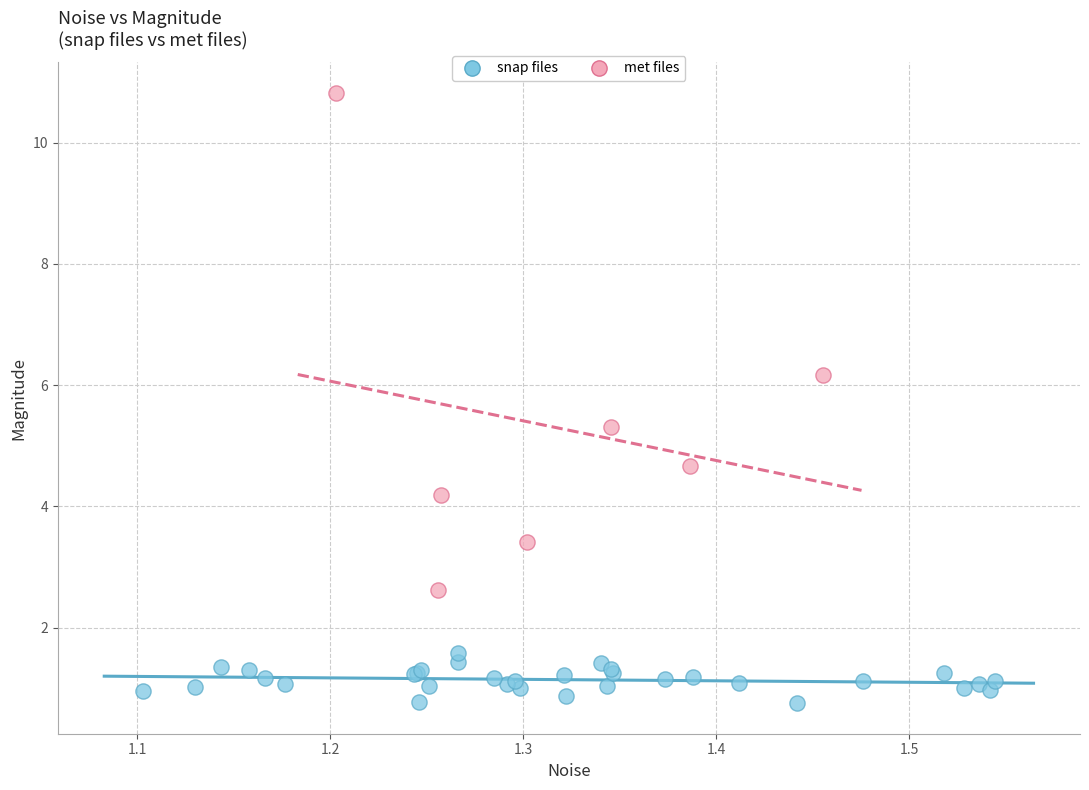

Which series contains the highest Y value?

met files